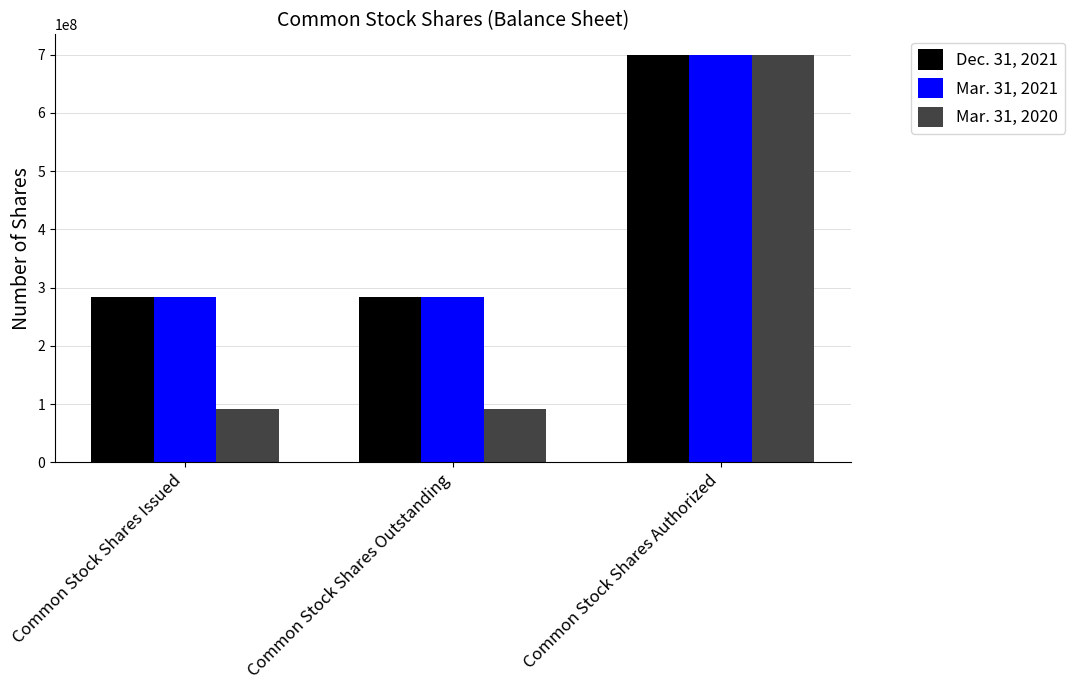

What is the minimum value for Mar. 31, 2020?

91586802